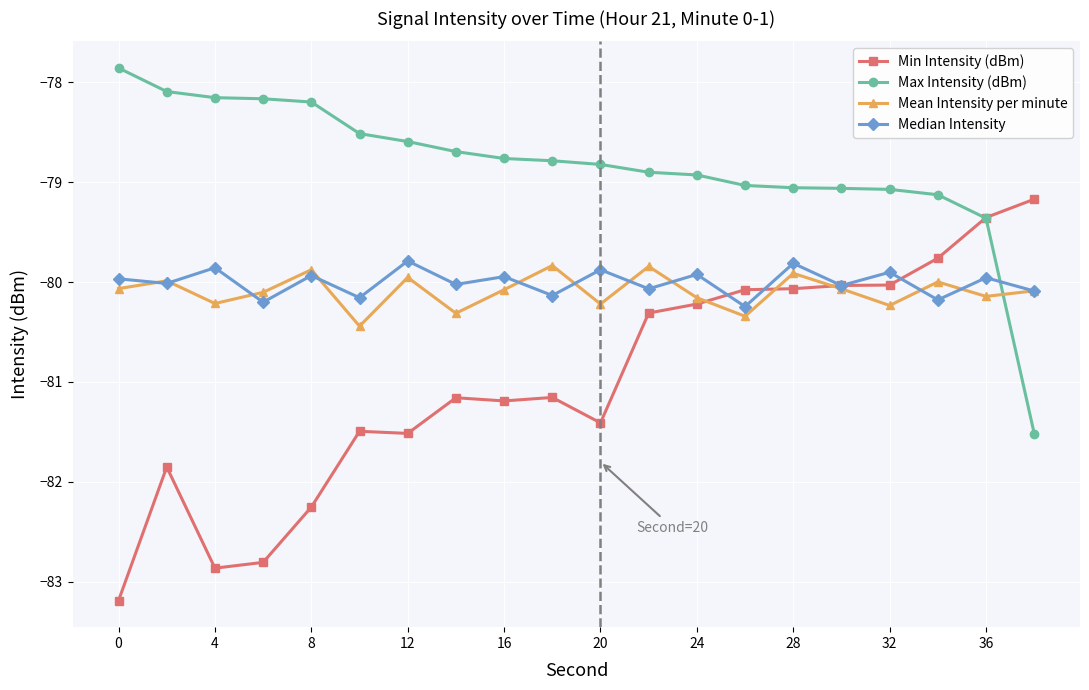

How many lines are shown in the chart?

4